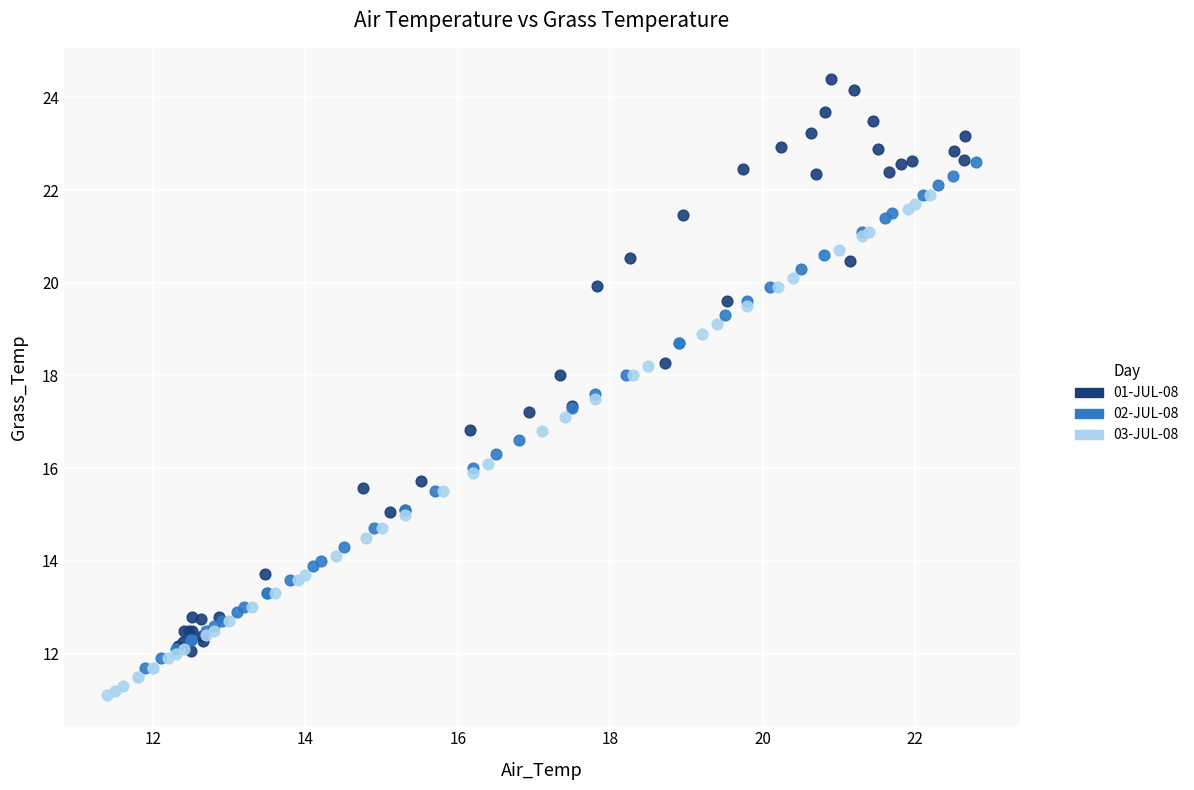

Which series contains the lowest Y value?

03-JUL-08